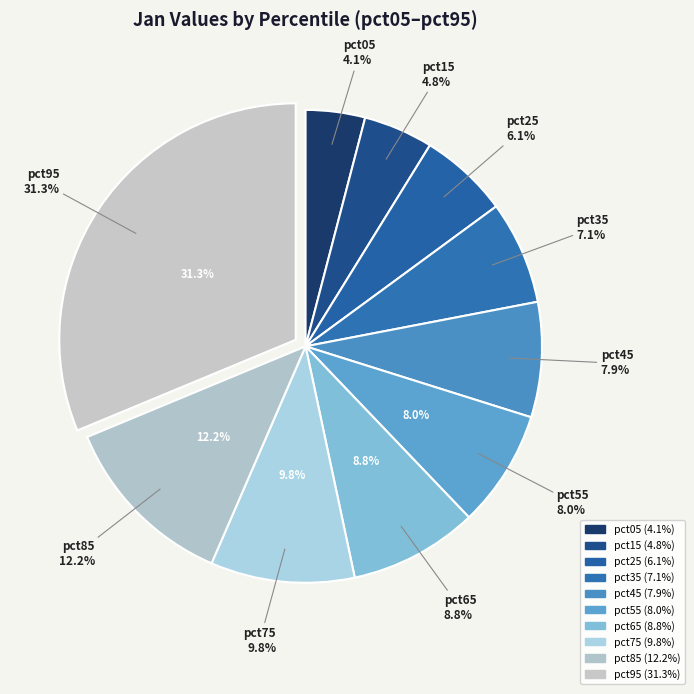

Count the number of slices in the pie.

10